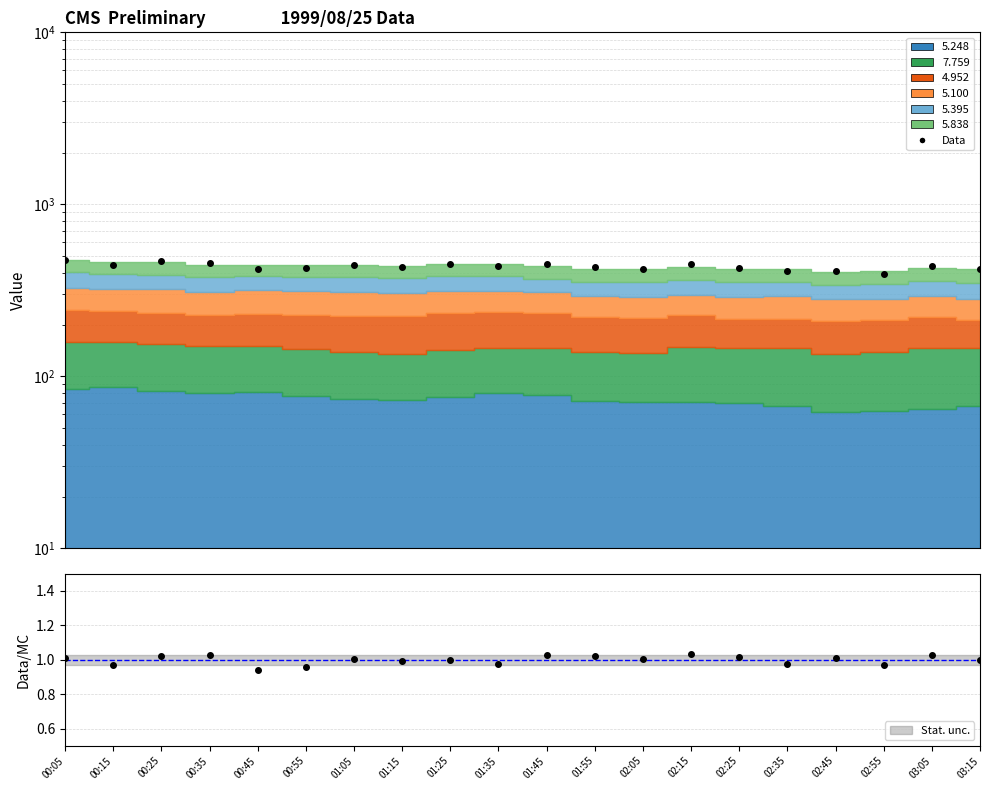

What is the label of the 20th point from the right?

00:05